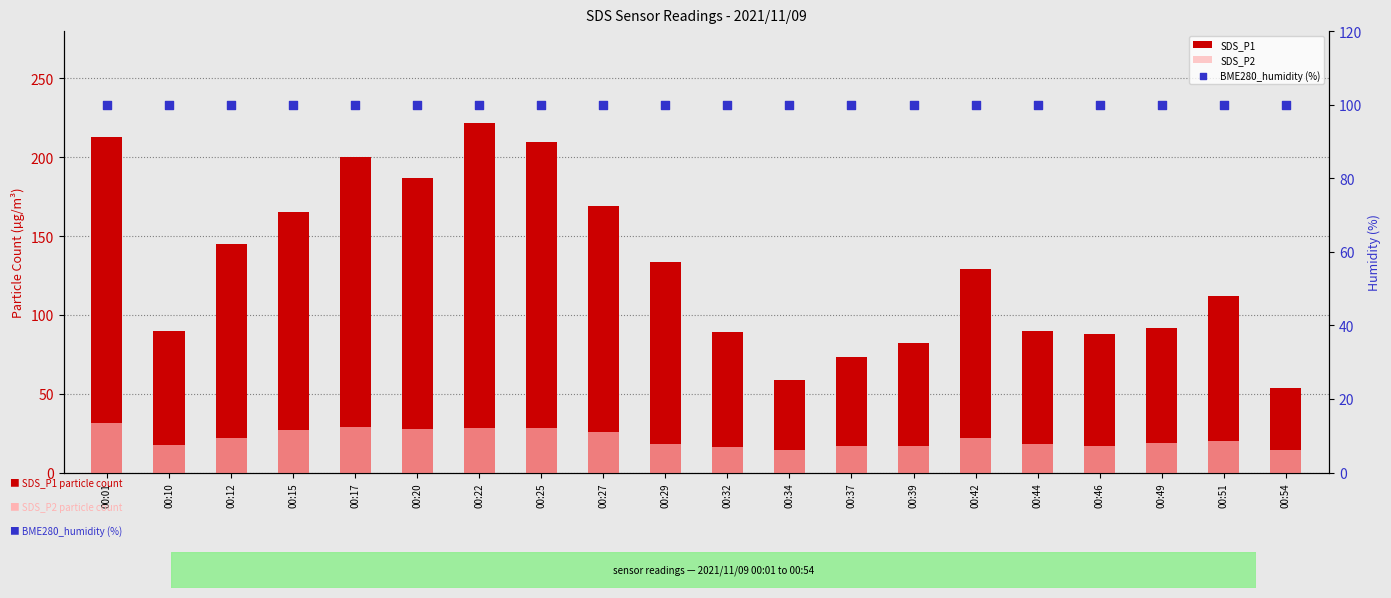

Which series contains the highest Y value?

SDS_P1